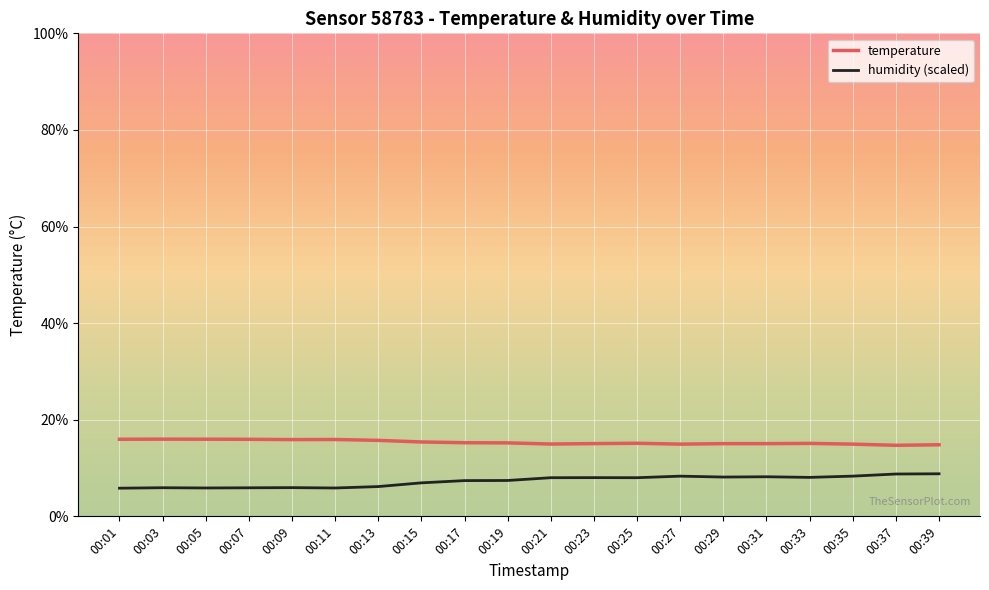

What is the difference between the highest and lowest values at 00:25?

7.1